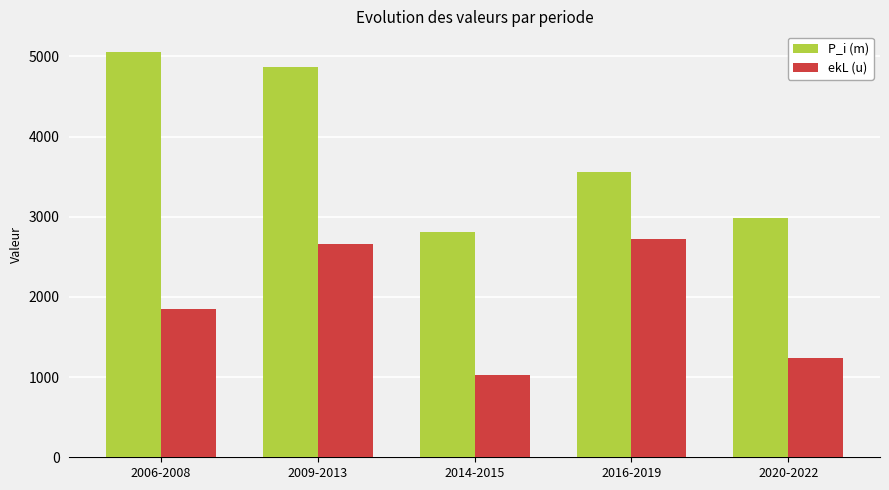

What are all the series names shown in the legend?

P_i (m), ekL (u)